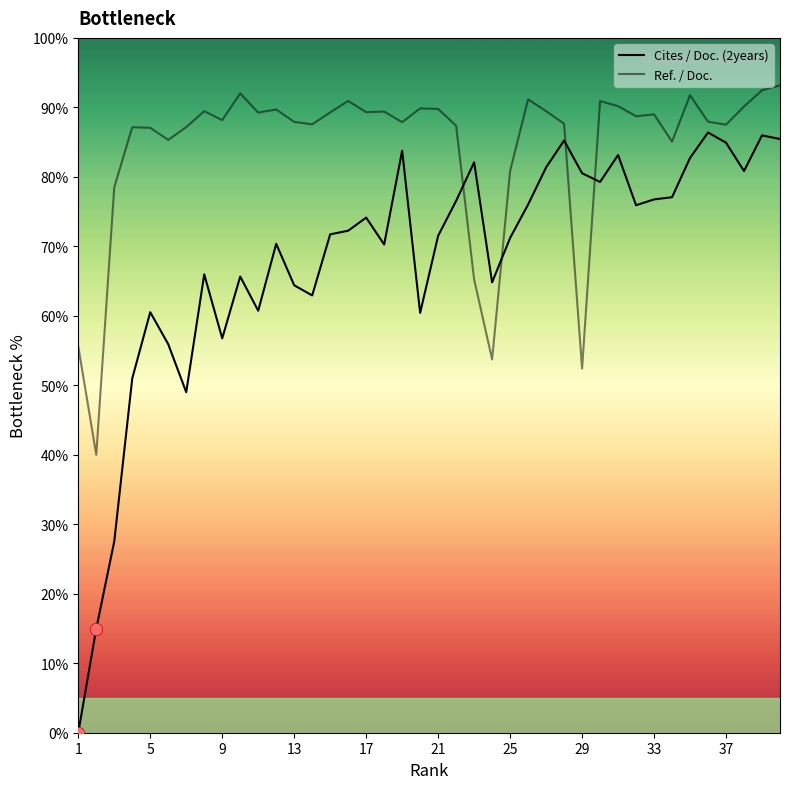

How many lines are shown in the chart?

2